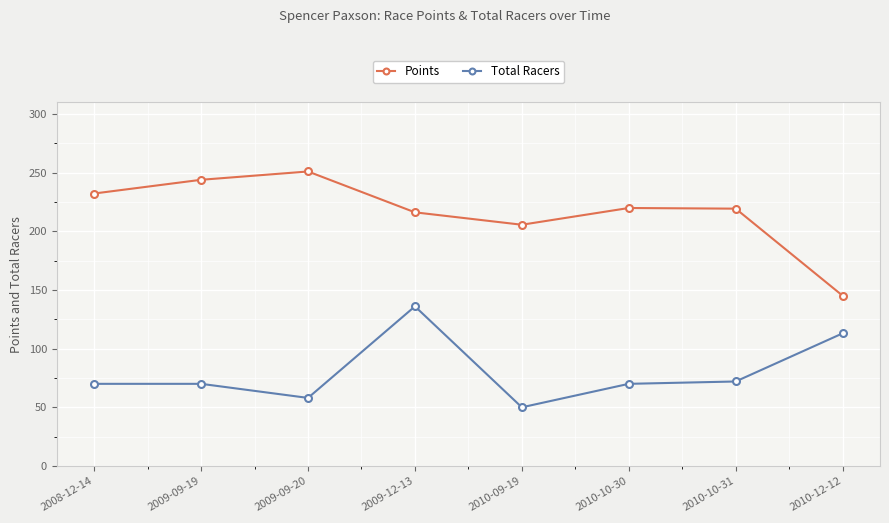

What is the average value of the Total Racers series?

79.9